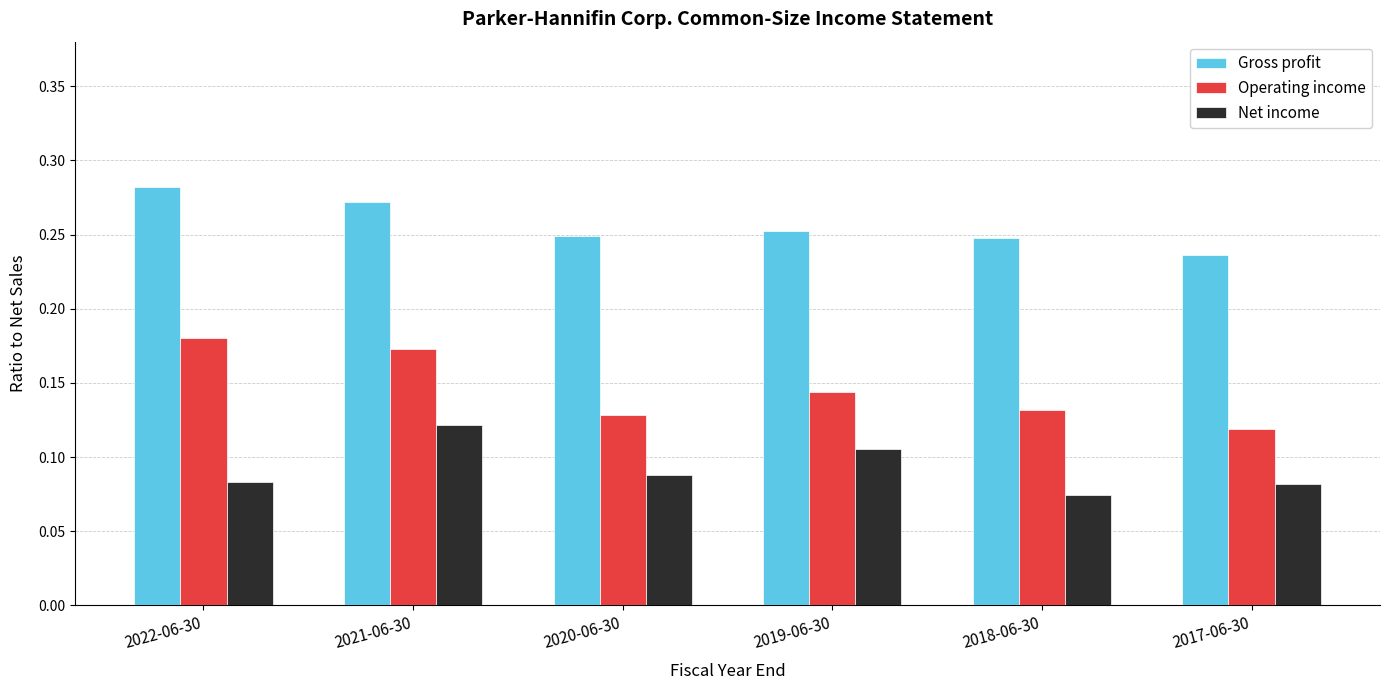

Which category has the lowest value in the Net income series?

2018-06-30